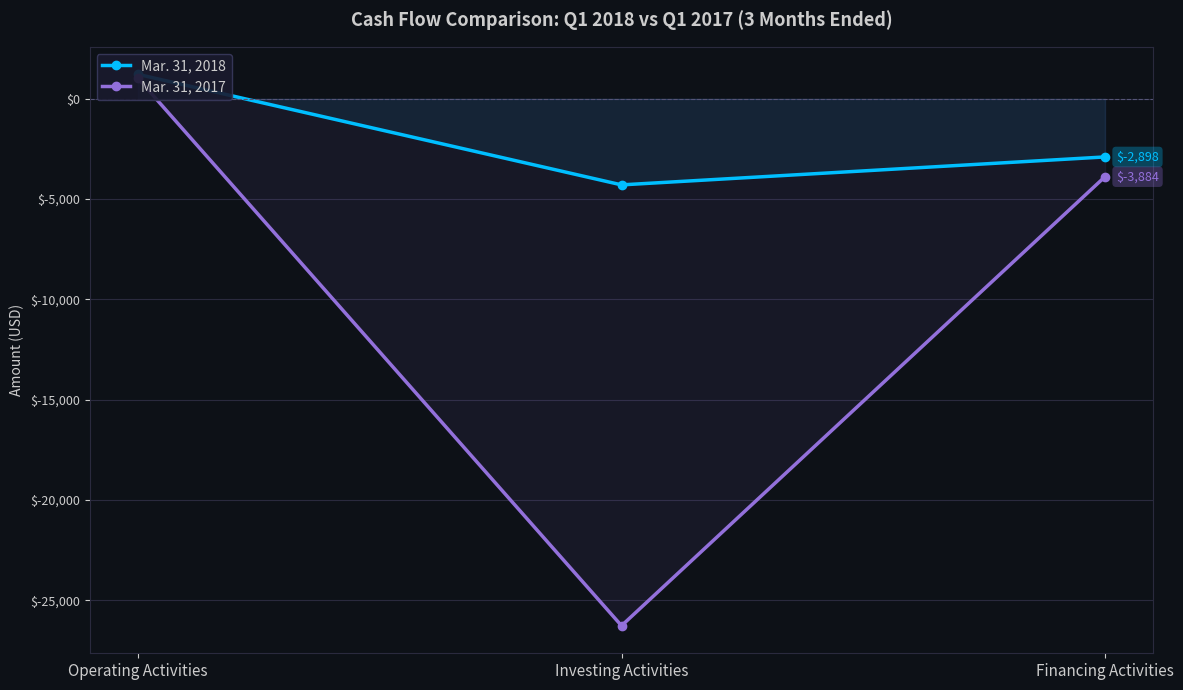

Reading right to left, what are all the values shown in this chart?

Mar. 31, 2018: Financing Activities=-2898	Investing Activities=-4291	Operating Activities=1218
Mar. 31, 2017: Financing Activities=-3884	Investing Activities=-26263	Operating Activities=1015